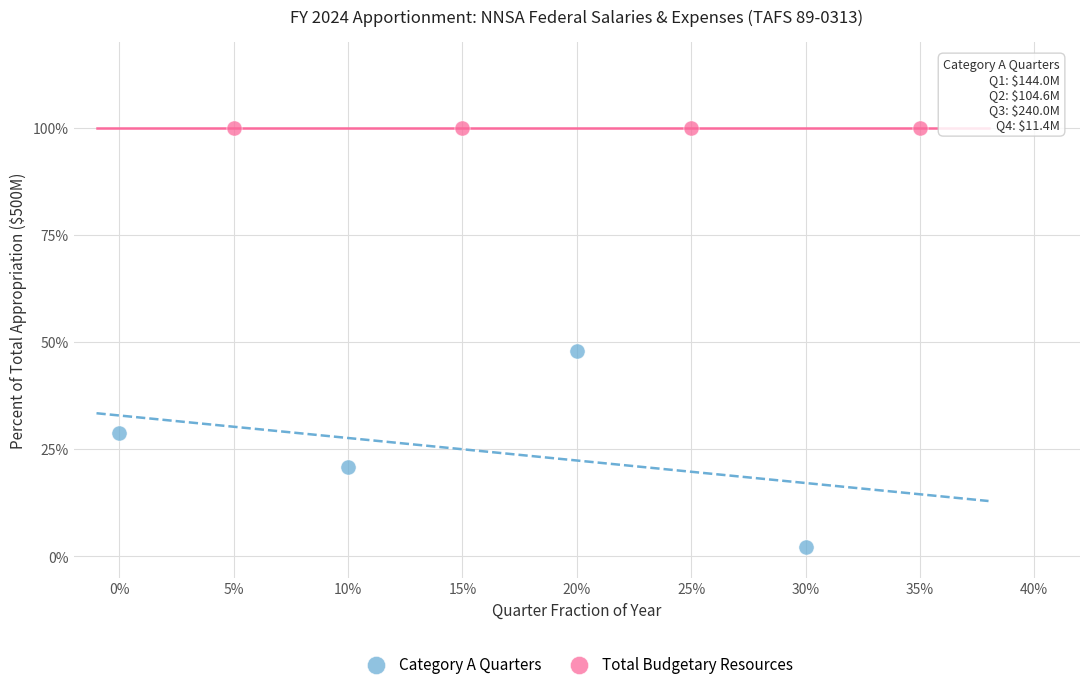

What are all the series names shown in the legend?

Category A Quarters, Total Budgetary Resources